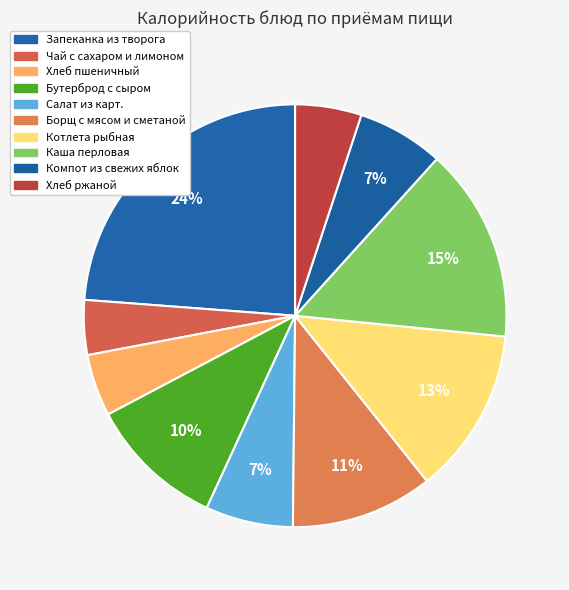

Which category has the smallest portion of the pie?

Чай с сахаром и лимоном